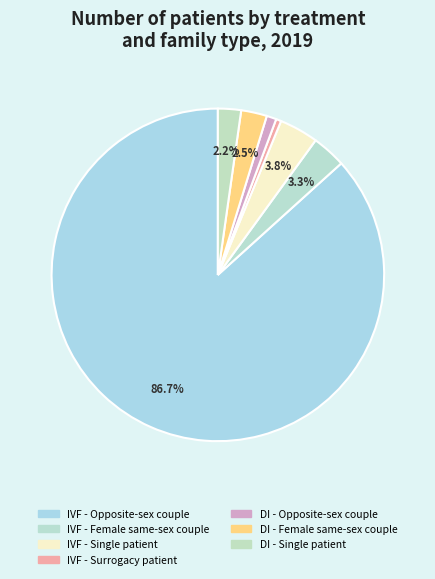

Count the number of slices in the pie.

7